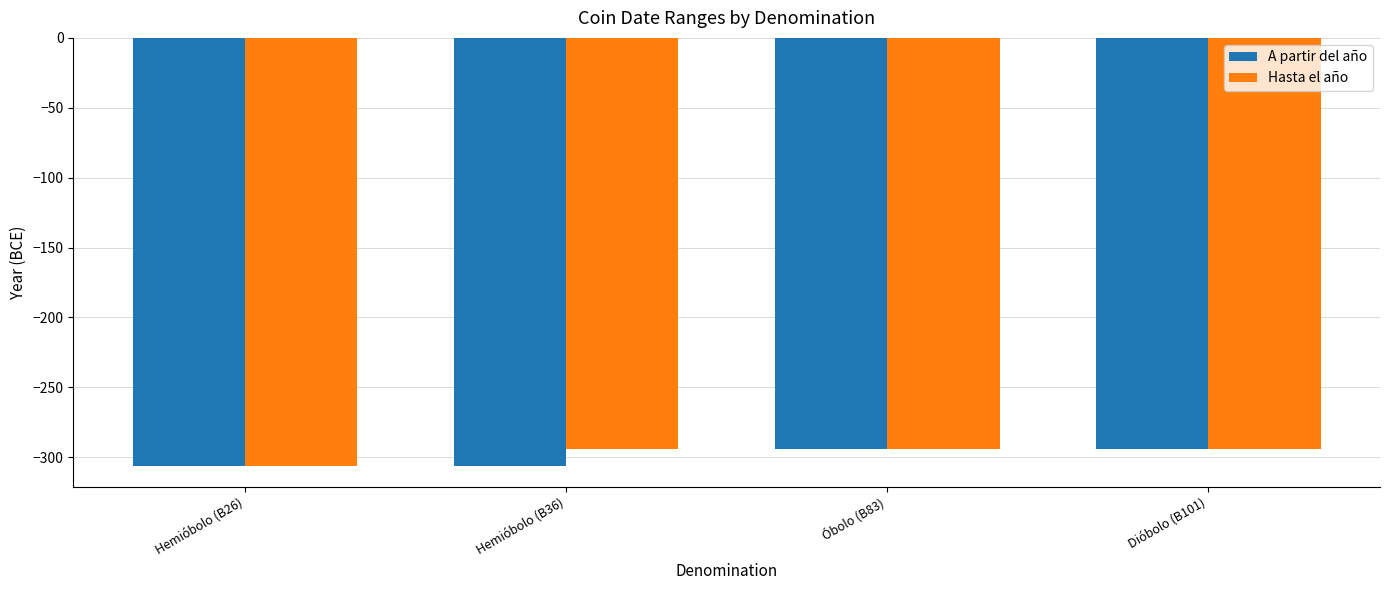

Reading left to right, extract all data points from this chart.

A partir del año: -306	-306	-294	-294
Hasta el año: -306	-294	-294	-294